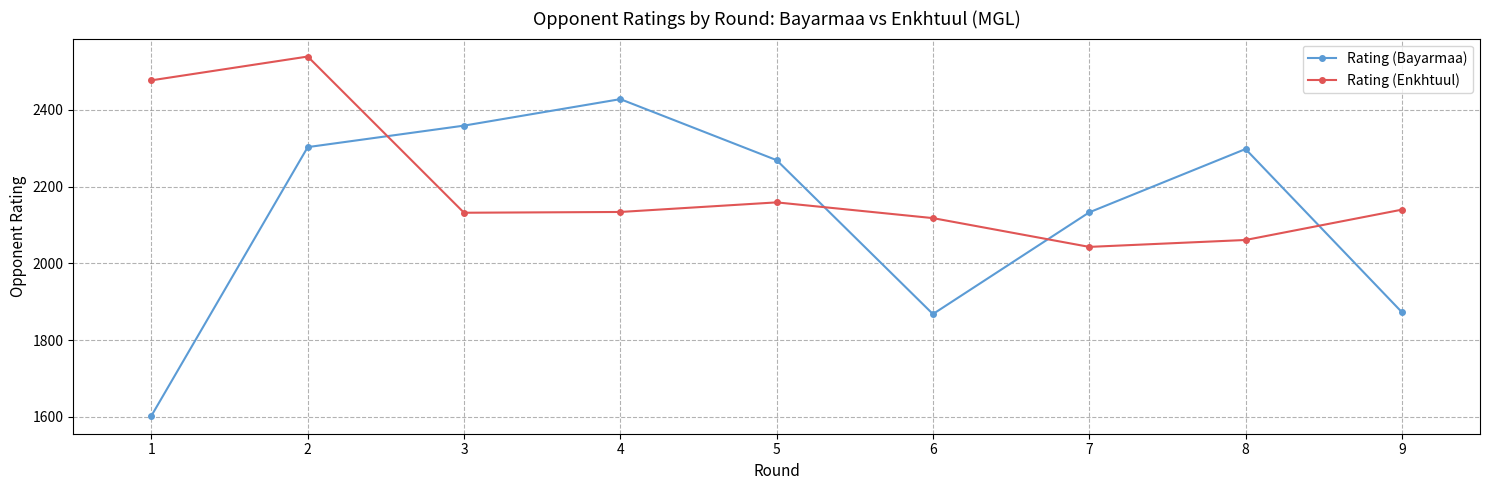

Between 1 and 5, which series saw the biggest shift?

Rating (Bayarmaa)